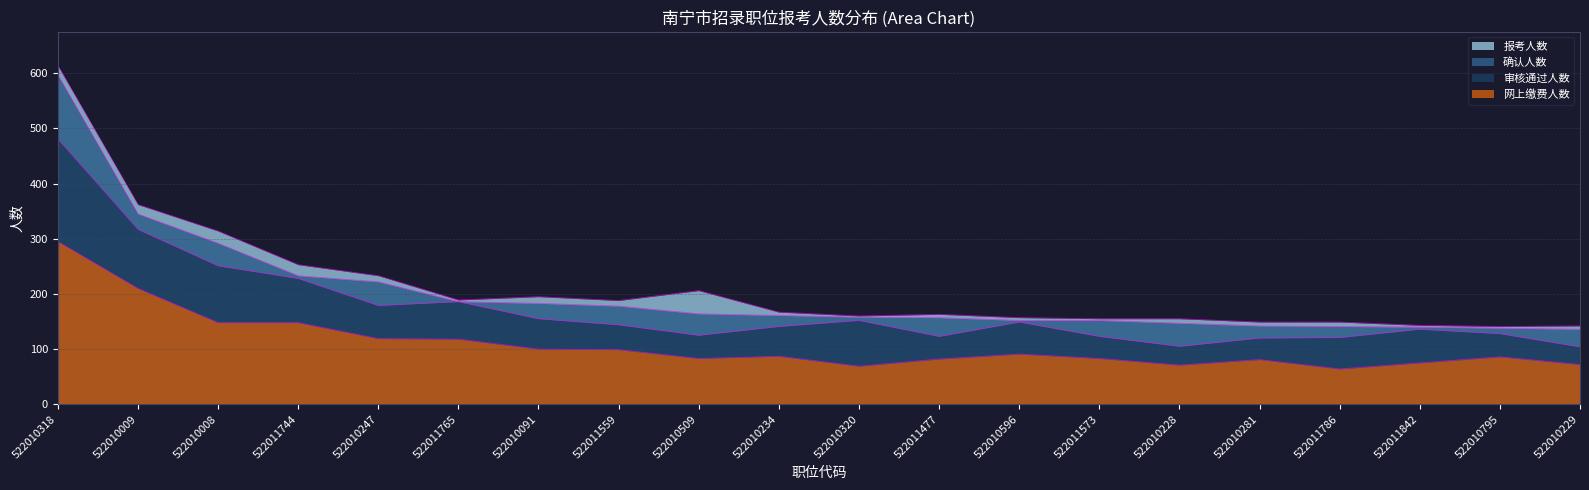

What is the difference between the second highest and second lowest values in the 确认人数 series?

207